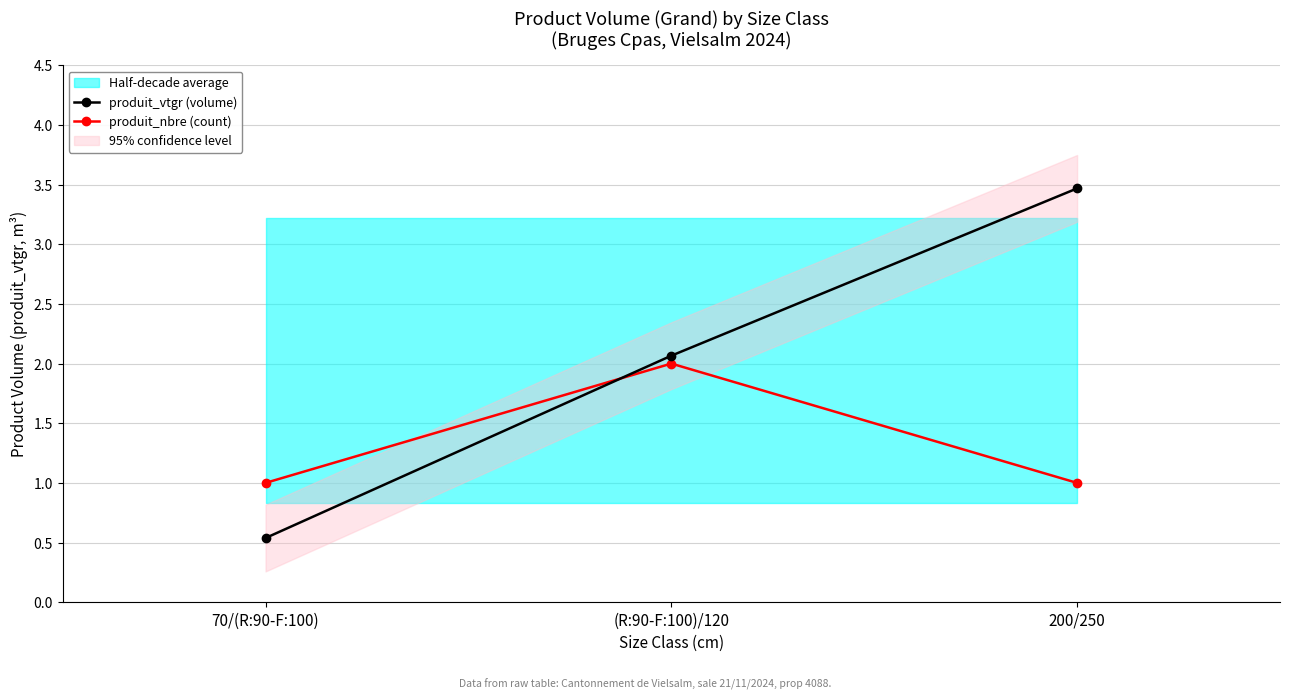

Is it true that produit_vtgr (volume) equals 0.5 at 70/(R:90-F:100)?

True